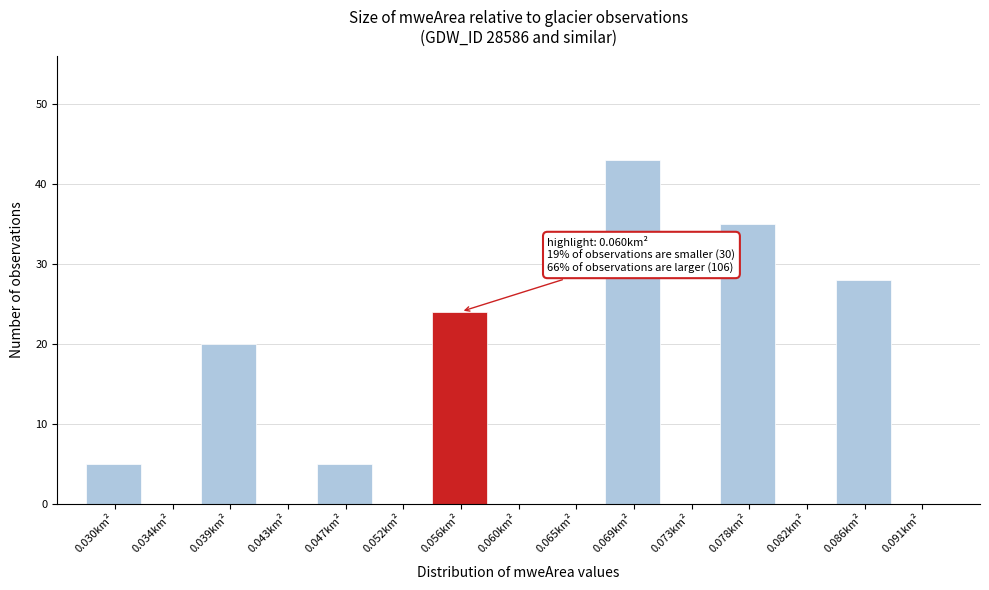

Reading left to right, what are all the values shown in this chart?

0.030km²=5	0.034km²=0	0.039km²=20	0.043km²=0	0.047km²=5	0.052km²=0	0.056km²=24	0.060km²=0	0.065km²=0	0.069km²=43	0.073km²=0	0.078km²=35	0.082km²=0	0.086km²=28	0.091km²=0